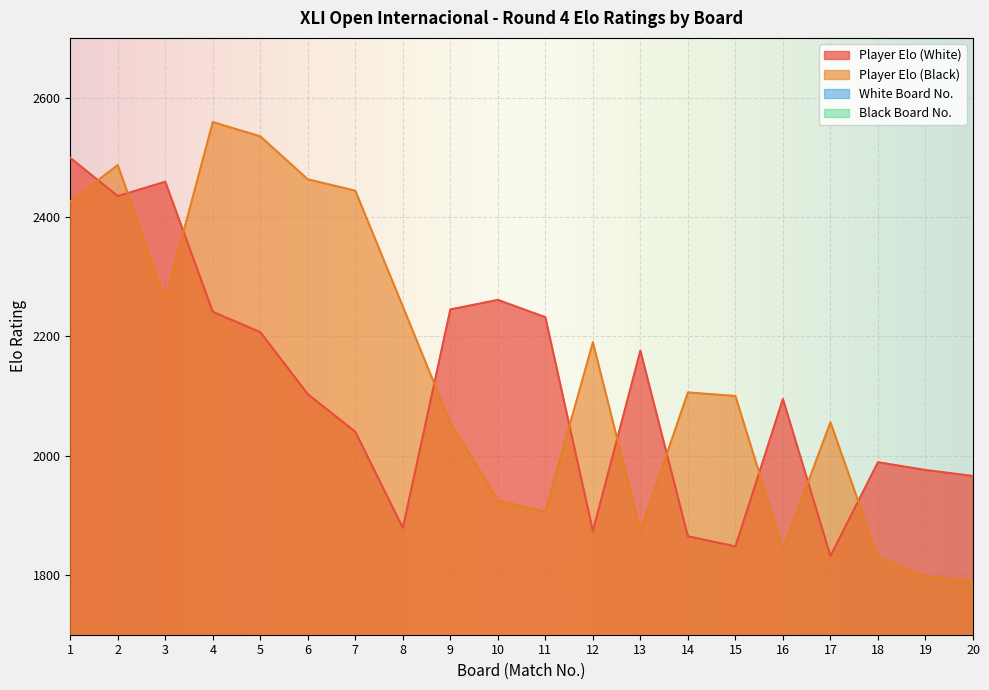

Where is the first local minimum for White Board No.?

3